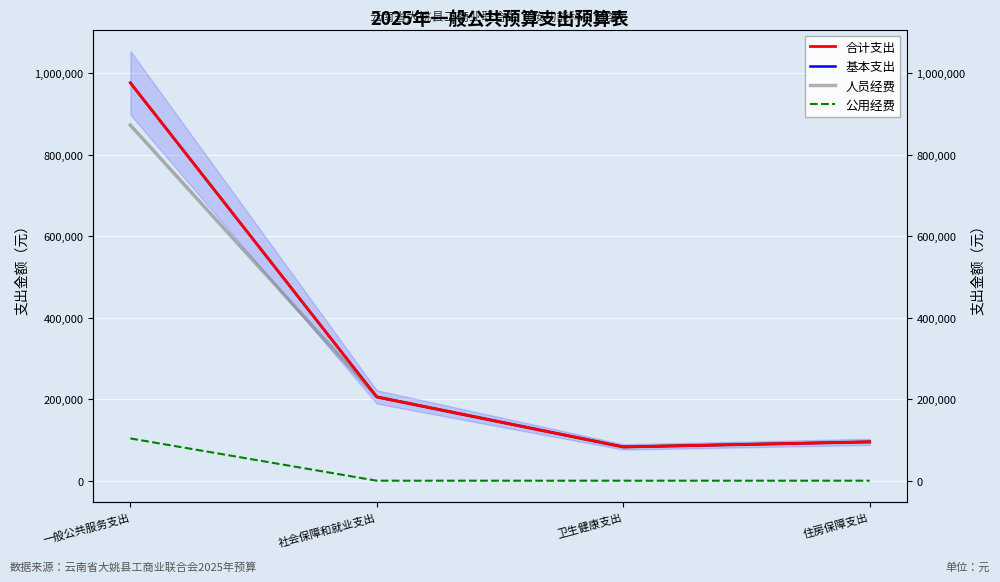

What is the difference between the 人员经费 values at 卫生健康支出 and 社会保障和就业支出?

122607